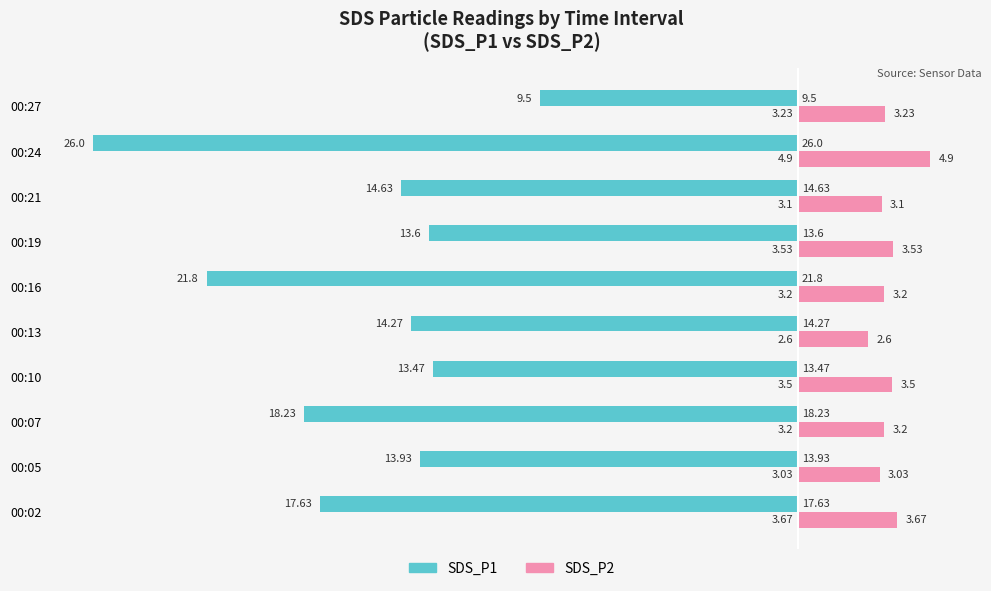

What is the sum of the SDS_P1 values at 00:24 and 00:16?

-47.8